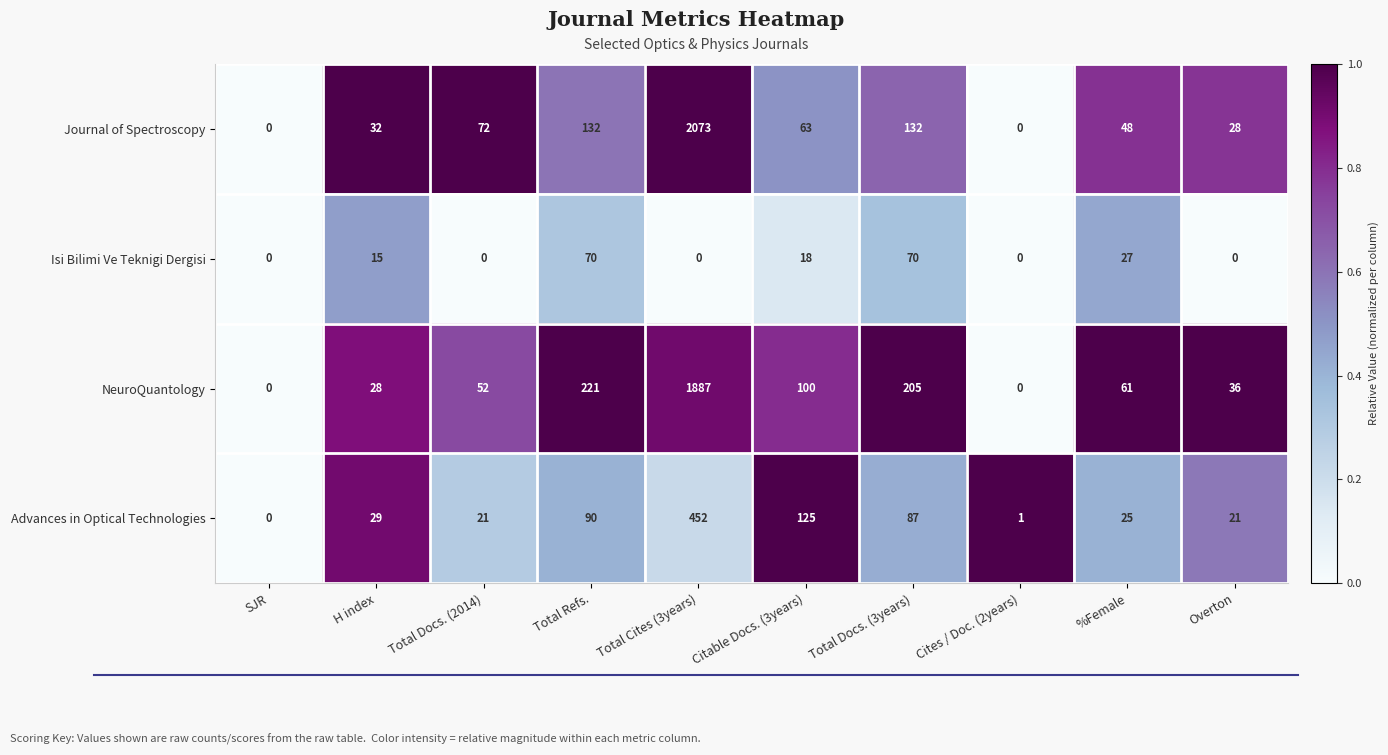

How many distinct data groups are displayed?

4